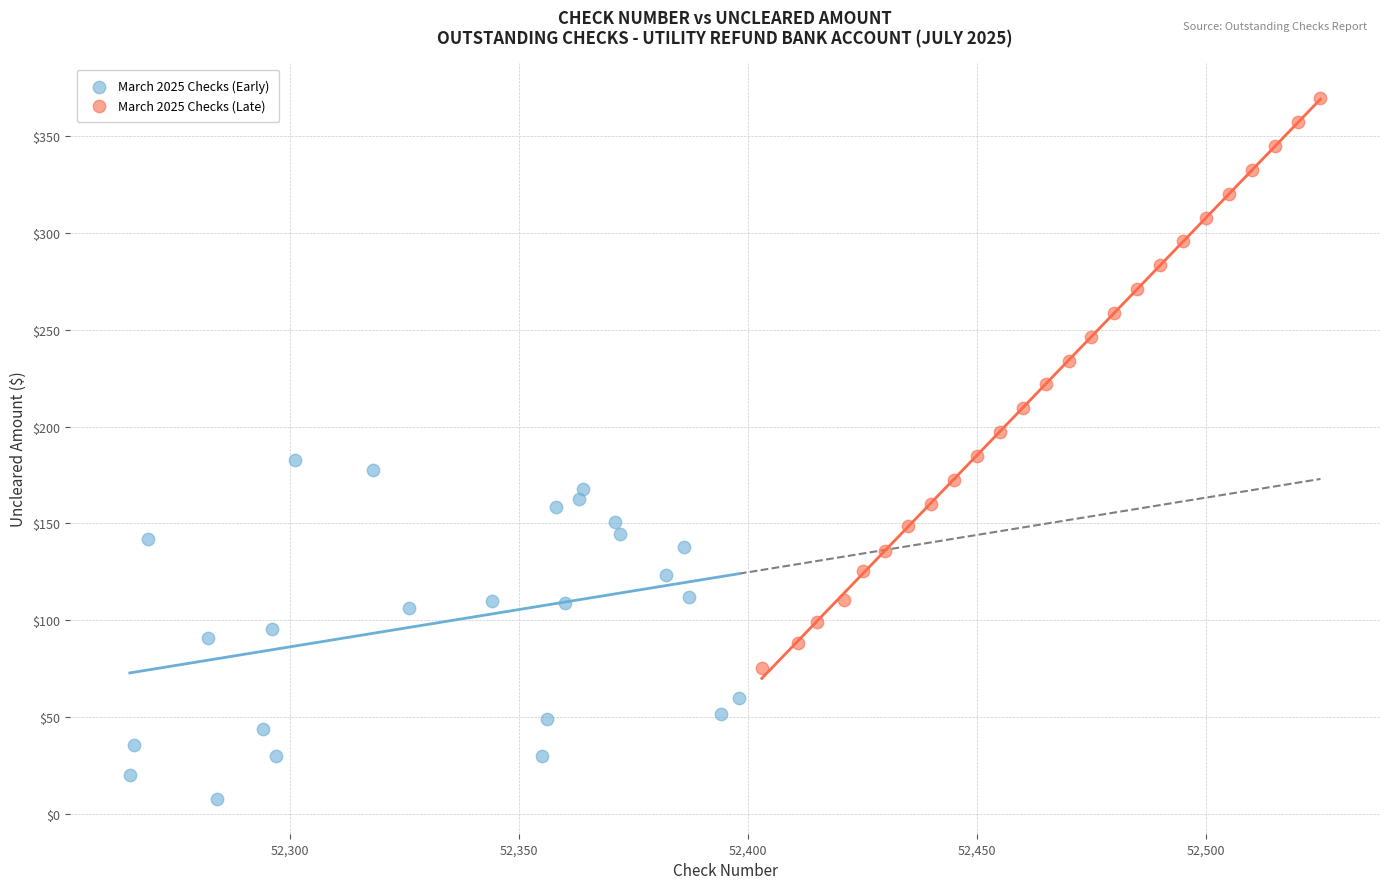

Which series contains the lowest Y value?

March 2025 Checks (Early)